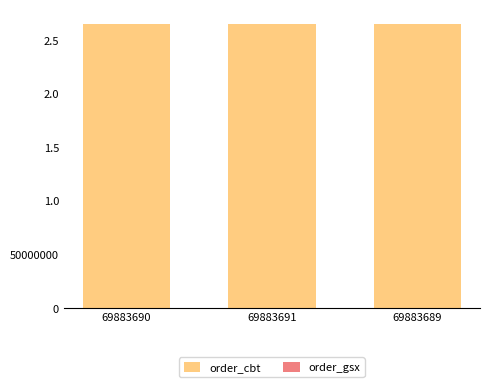

What is the sum of the order_cbt values at 69883689 and 69883690?

529572864